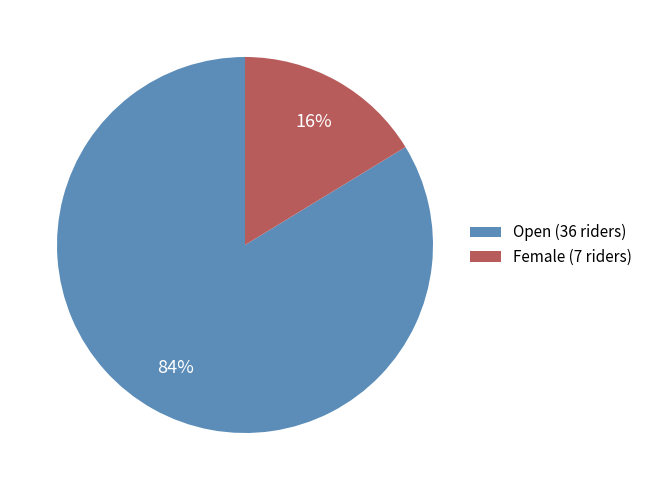

To the nearest percent, what is the average slice percentage?

50%